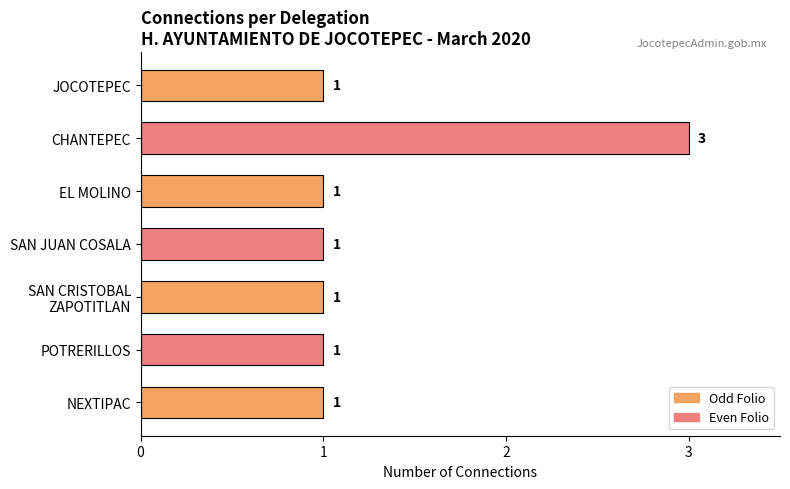

Reading top to bottom, what are all the values shown in this chart?

1	3	1	1	1	1	1